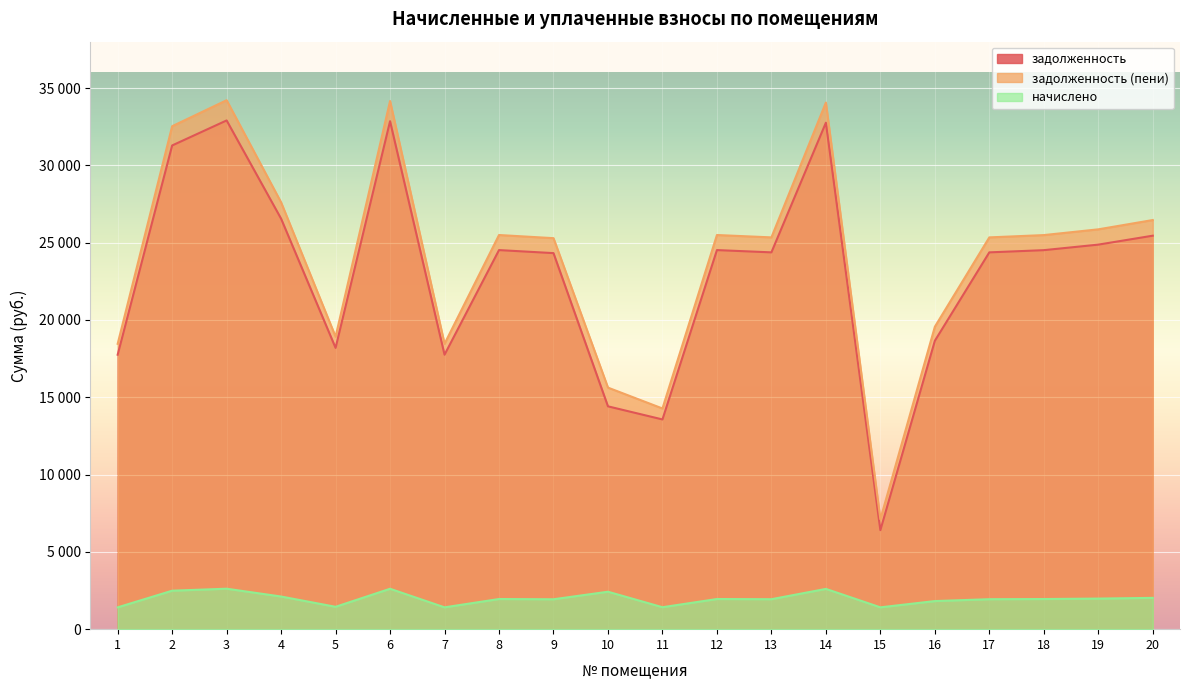

Rank the series at 9 from lowest to highest value.

начислено, задолженность, задолженность (пени)